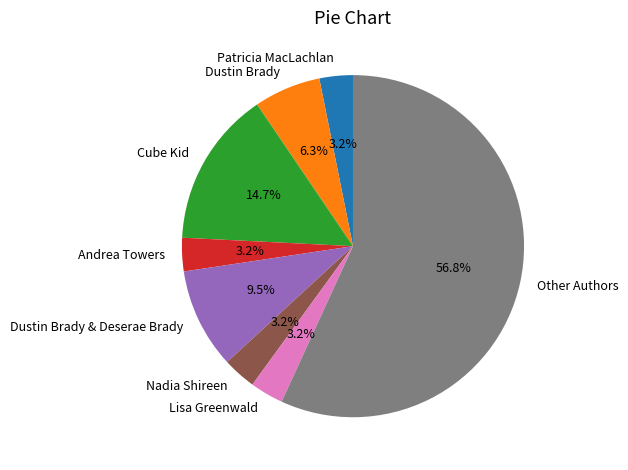

What portion of the pie excludes Lisa Greenwald?

96.8%